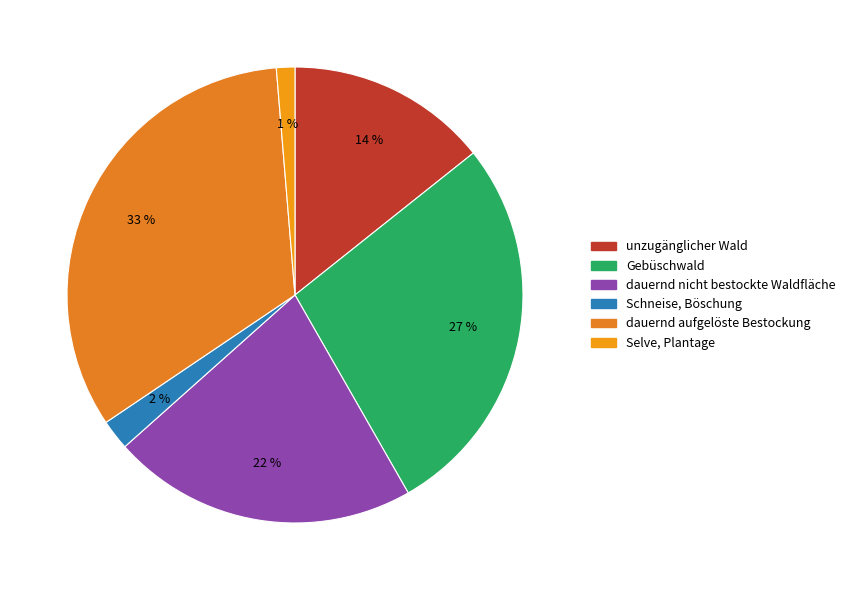

To the nearest percent, what is the average slice percentage?

17%